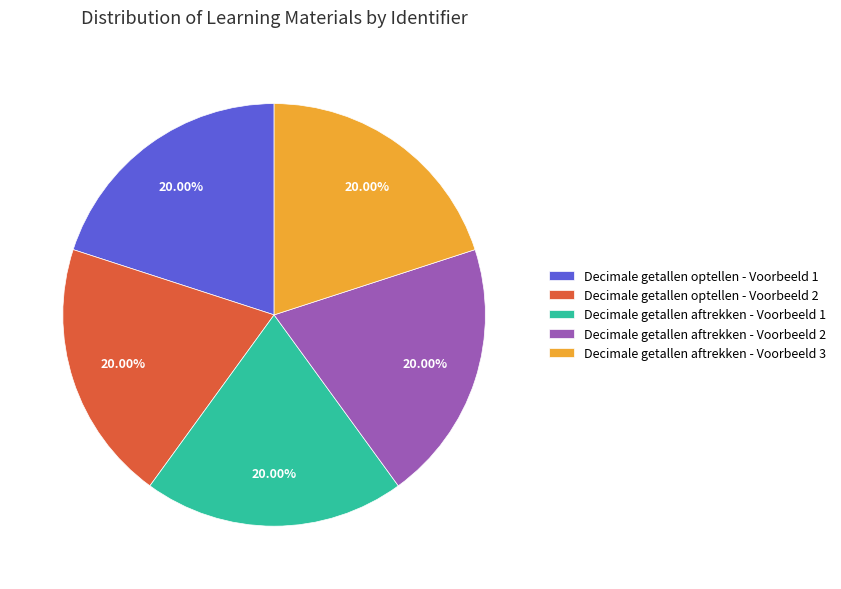

Approximately how many times larger is the value at Decimale getallen optellen - Voorbeeld 2 compared to Decimale getallen aftrekken - Voorbeeld 1?

1.0